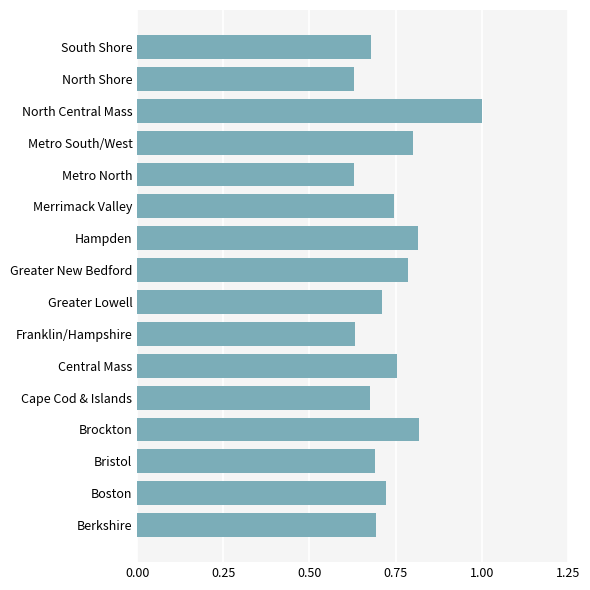

What is the difference between the maximum and minimum values?

0.4